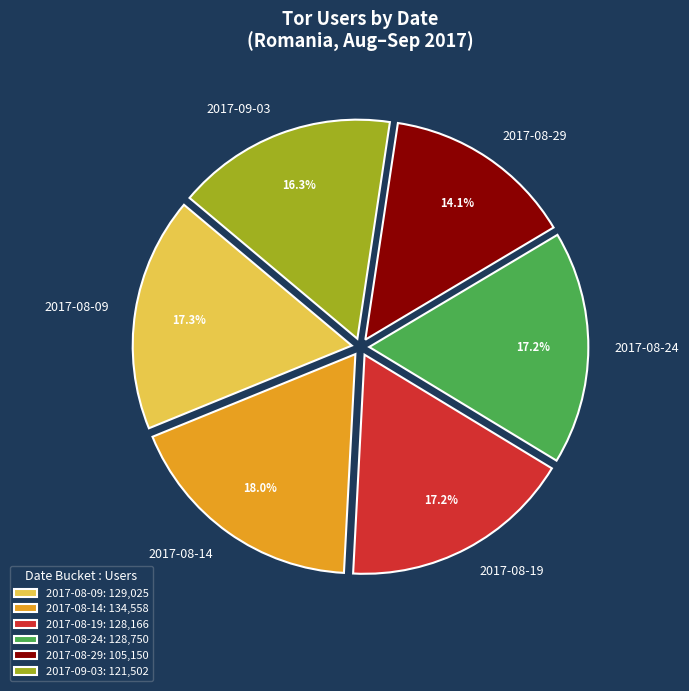

Combined, do 2017-08-09 and 2017-08-24 account for over 50%?

No